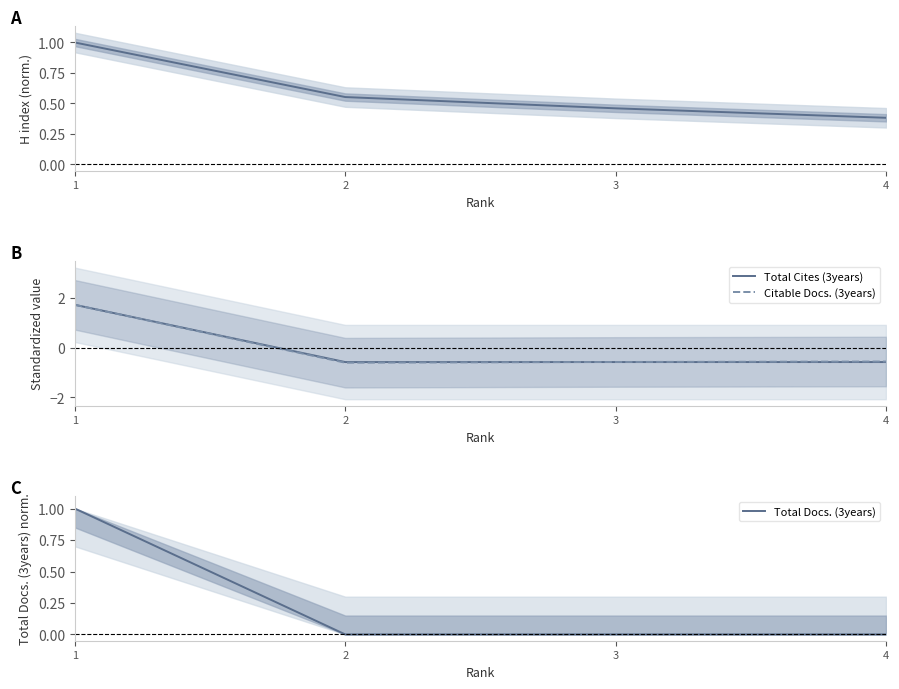

True or false: Total Docs. (3years) has more than 1 interior local peaks.

False